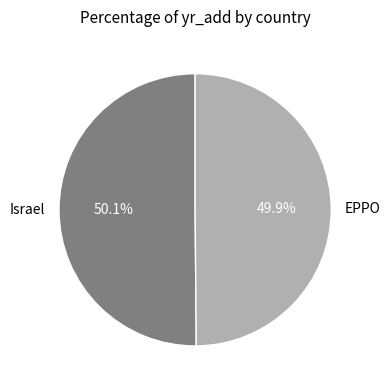

Does any single category account for the majority?

Yes